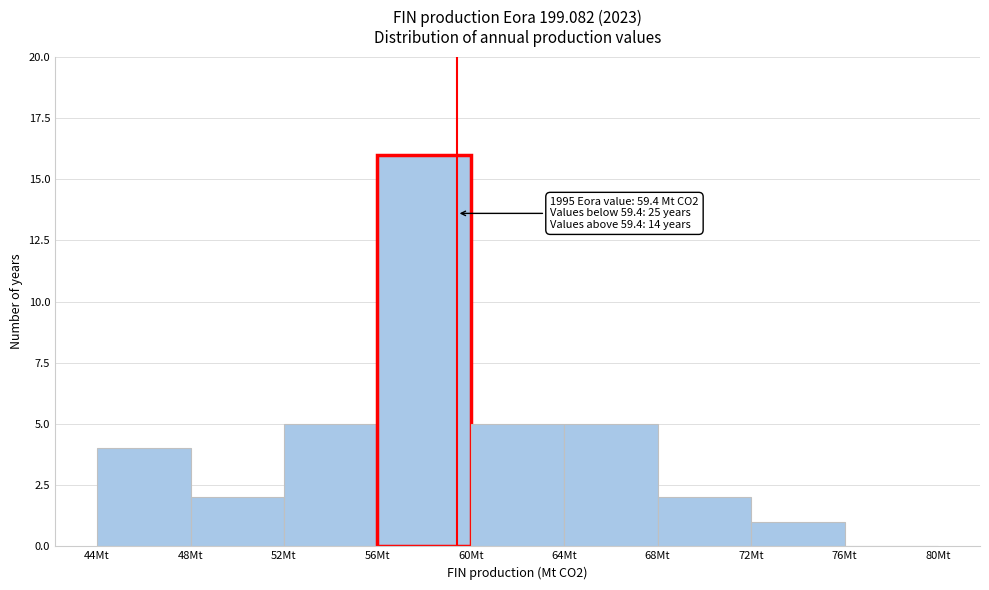

Which range on the x-axis has the tallest bar?

56 to 60